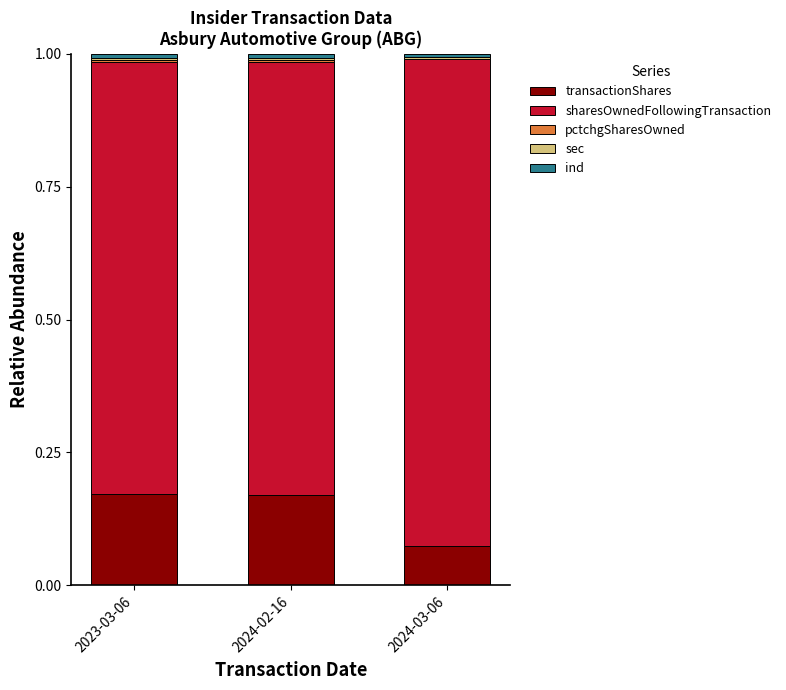

Rank the series by their maximum value, from highest to lowest.

sharesOwnedFollowingTransaction, transactionShares, ind, pctchgSharesOwned, sec